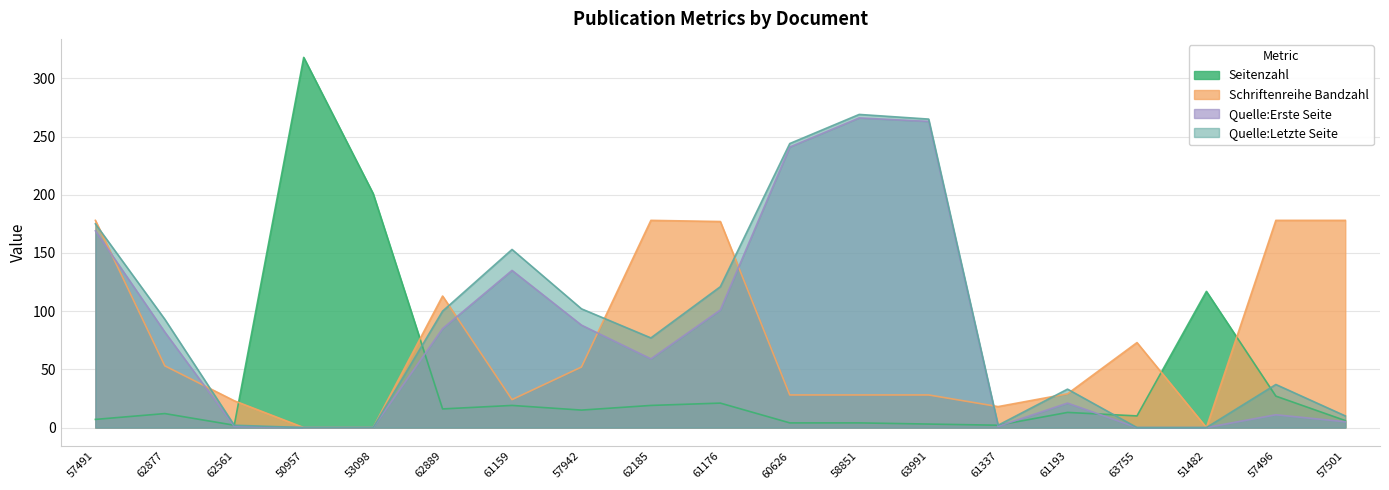

Reading left to right, transcribe all the data shown in this chart.

Seitenzahl: 7	12	2	318	201	16	19	15	19	21	4	4	3	2	13	10	117	27	6
Schriftenreihe Bandzahl: 178	53	23	0	0	113	24	52	178	177	28	28	28	18	29	73	0	178	178
Quelle:Erste Seite: 169	82	1	0	0	85	135	88	59	101	241	266	263	1	21	0	0	11	5
Quelle:Letzte Seite: 175	93	2	0	0	100	153	102	77	121	244	269	265	2	33	0	0	37	10